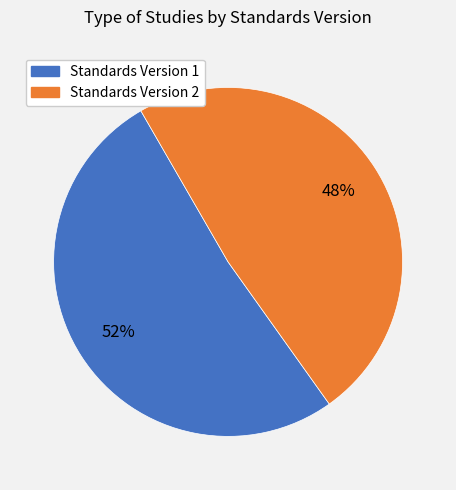

To the nearest percent, what is the average slice percentage?

50%